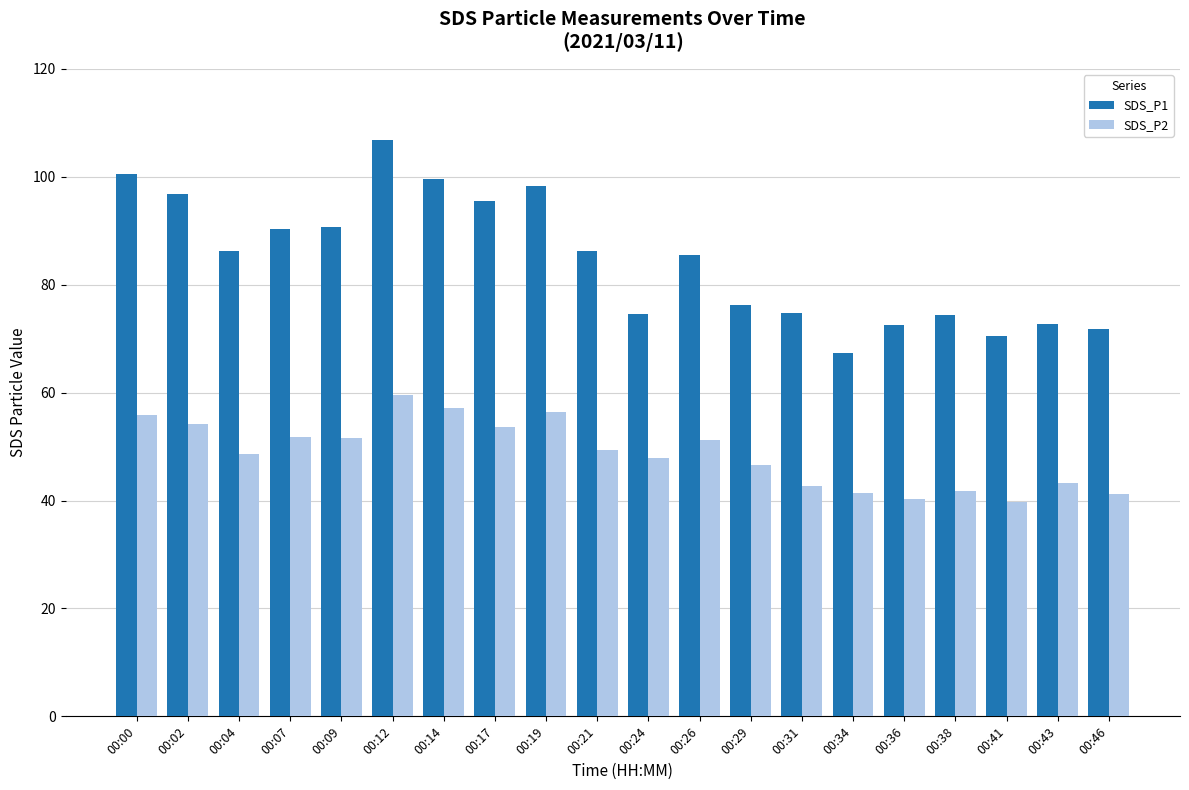

What is the total value across all series at 00:34?

108.7